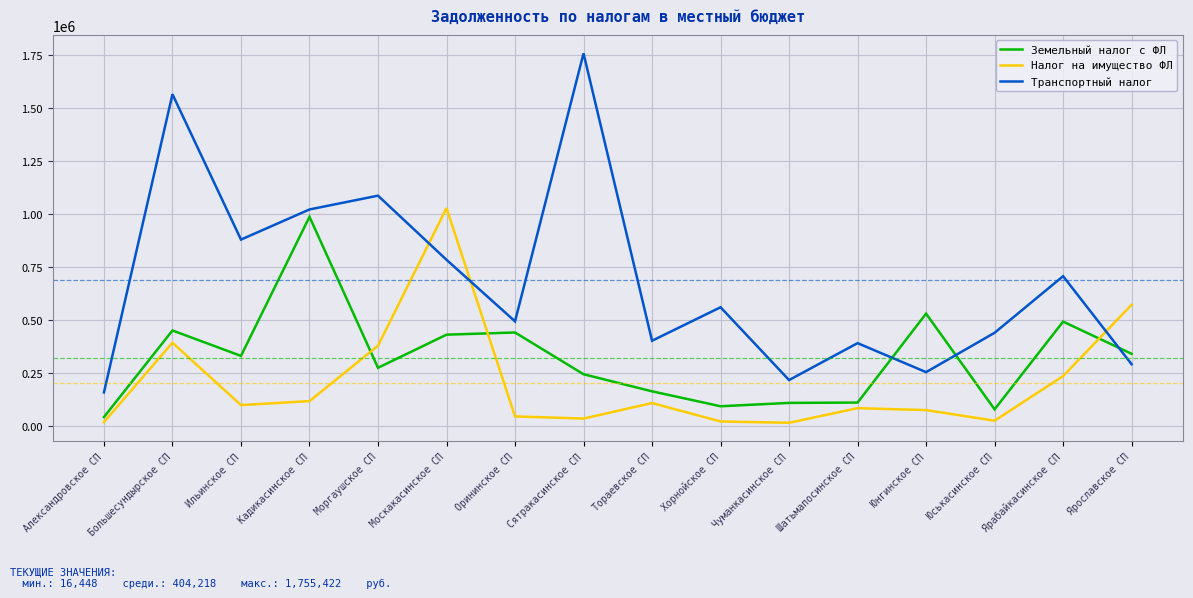

What are all the series names shown in the legend?

Земельный налог с ФЛ, Налог на имущество ФЛ, Транспортный налог